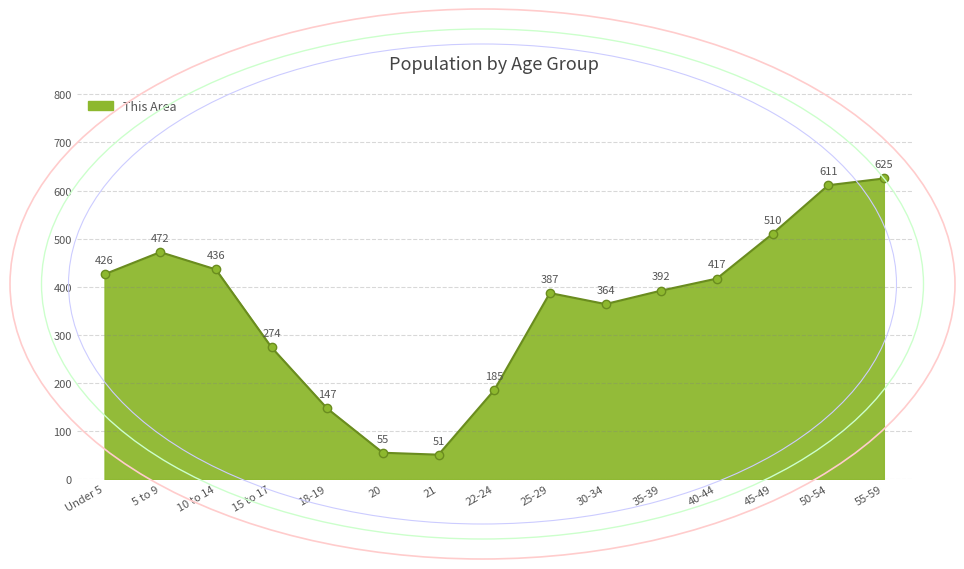

What is the sum of the values at 25-29 and 50-54?

998